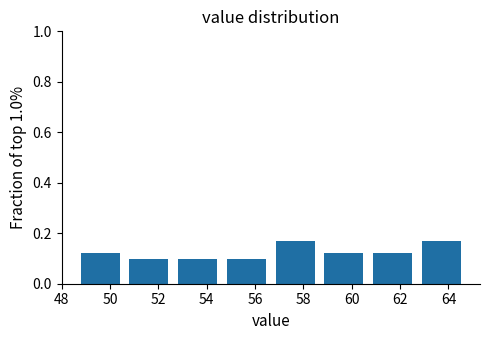

Reading left to right, list every bar in this chart as the range it spans on the x-axis followed by its height. Neither the bar edges nor the heights are printed on the chart, so give them approximately, as read against the axes.

48.6 to 50.6: 0.12
50.6 to 52.6: 0.10
52.6 to 54.6: 0.10
54.6 to 56.6: 0.10
56.6 to 58.6: 0.18
58.6 to 60.6: 0.12
60.6 to 62.8: 0.12
62.8 to 64.8: 0.18